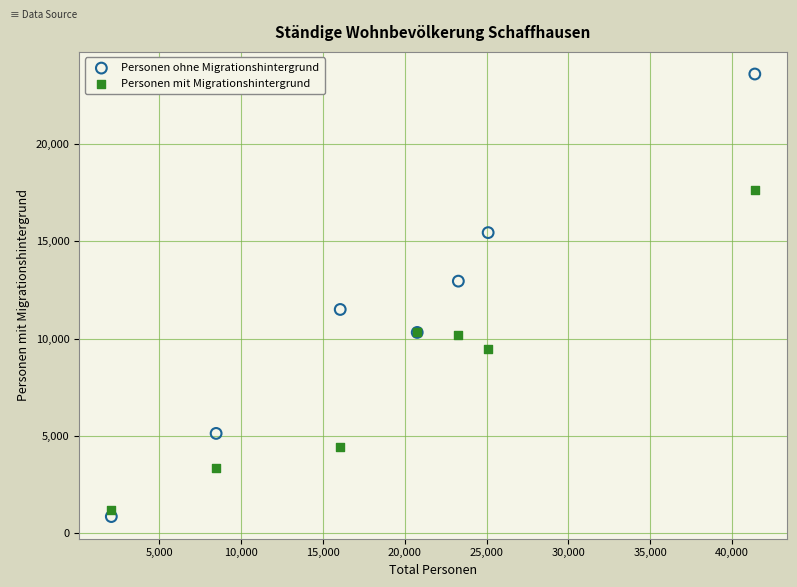

What is the X range (max minus min) for the scatter plot?

39330.7